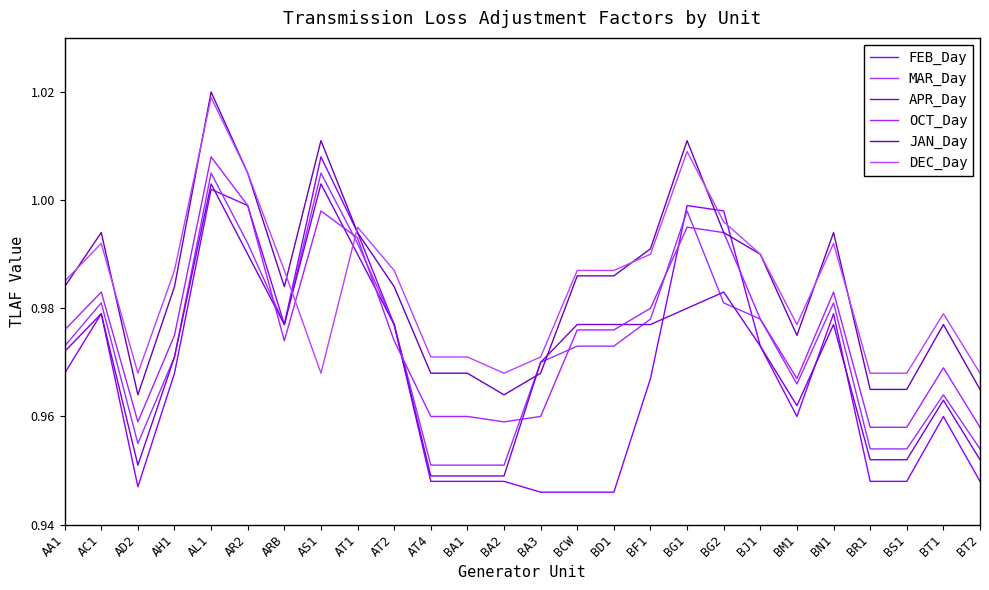

What is the label of the 22nd point from the left?

BN1